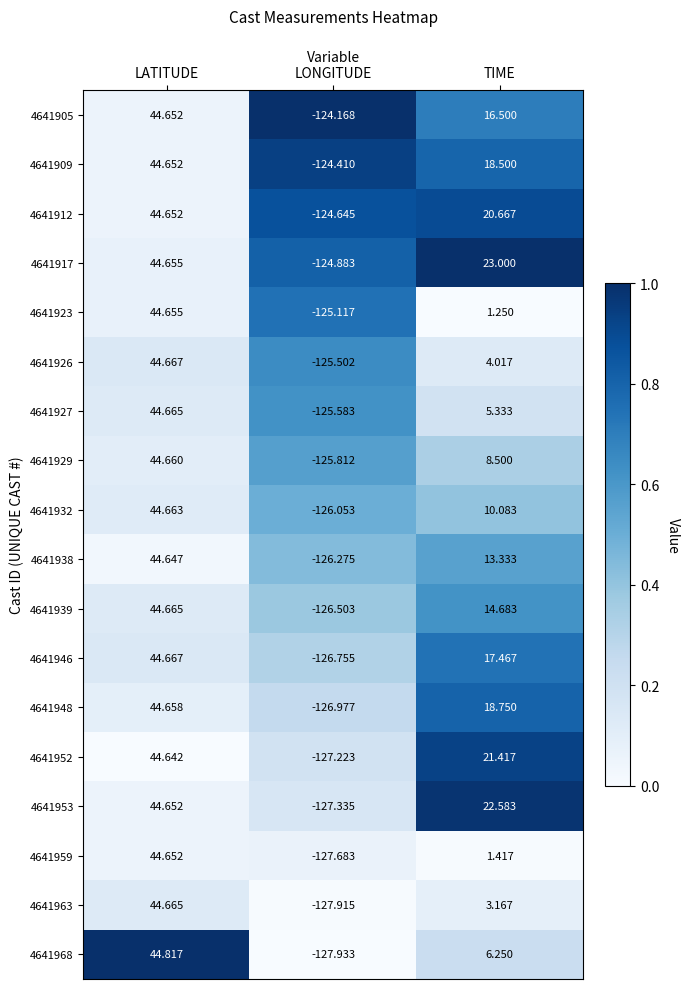

What is the difference between the highest and lowest values at LATITUDE?

0.2